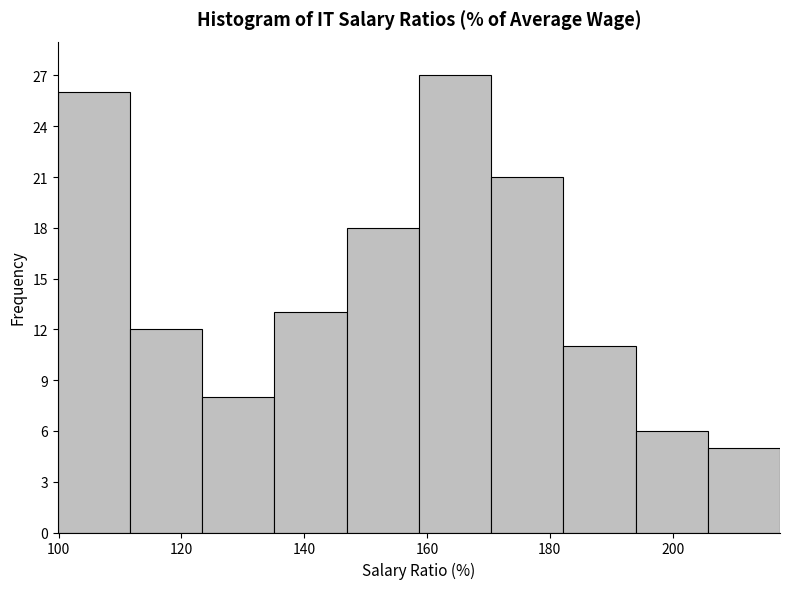

Reading left to right, transcribe this chart: for each bar, give the range it covers on the x-axis and its height. Neither the bar edges nor the heights are printed on the chart, so give them approximately, as read against the axes.

100 to 112: 26
112 to 124: 12
124 to 136: 8
136 to 146: 13
146 to 158: 18
158 to 170: 27
170 to 182: 21
182 to 194: 11
194 to 206: 6
206 to 218: 5